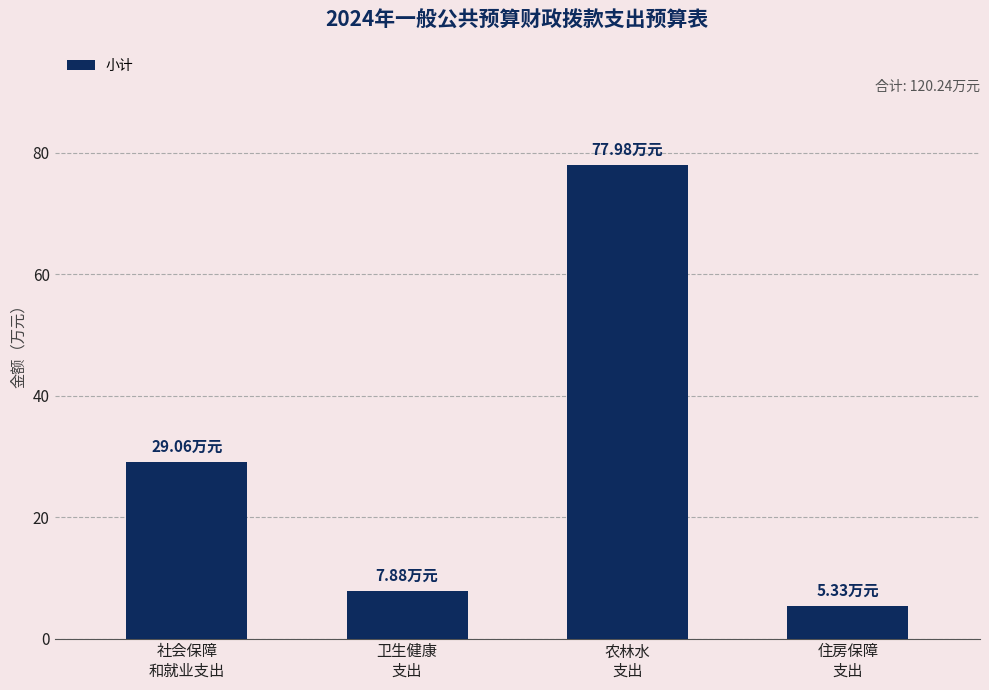

What position from the left is 卫生健康
支出?

2